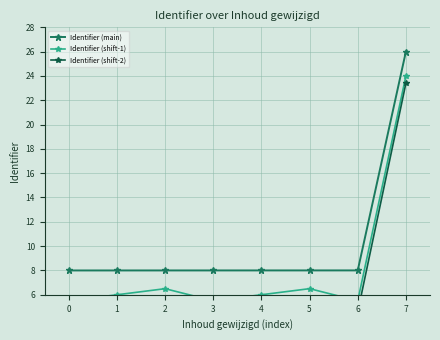

True or false: Identifier (shift-2) and Identifier (main) cross at least once.

False